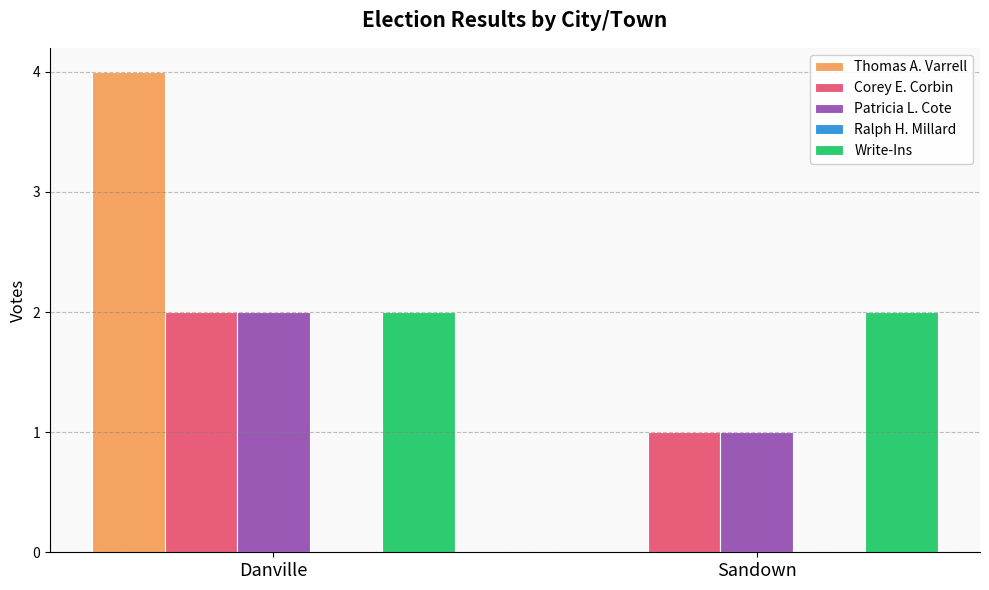

What is the sum of all Thomas A. Varrell values?

4